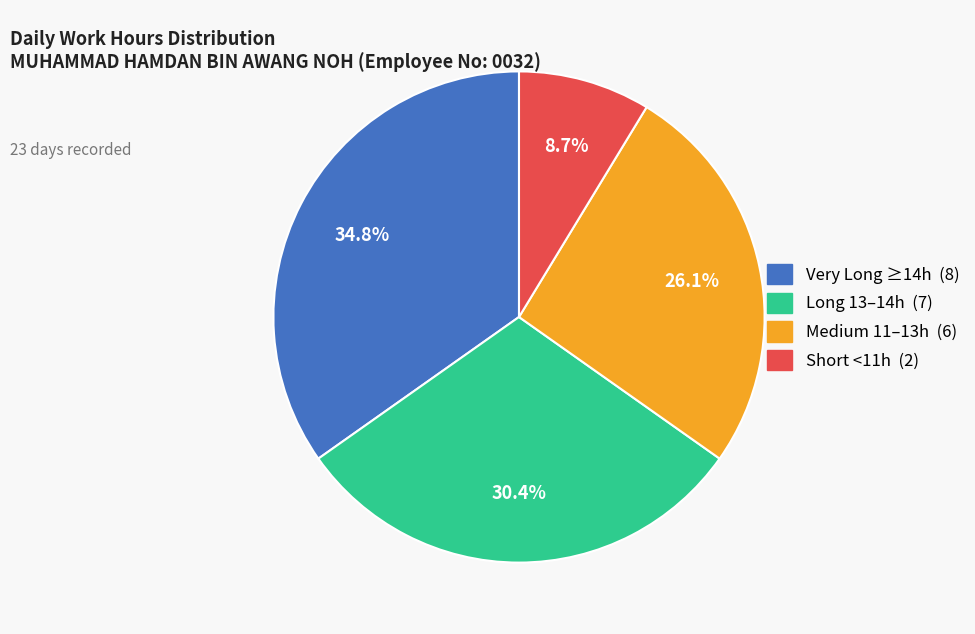

How many slices are in this pie chart?

4